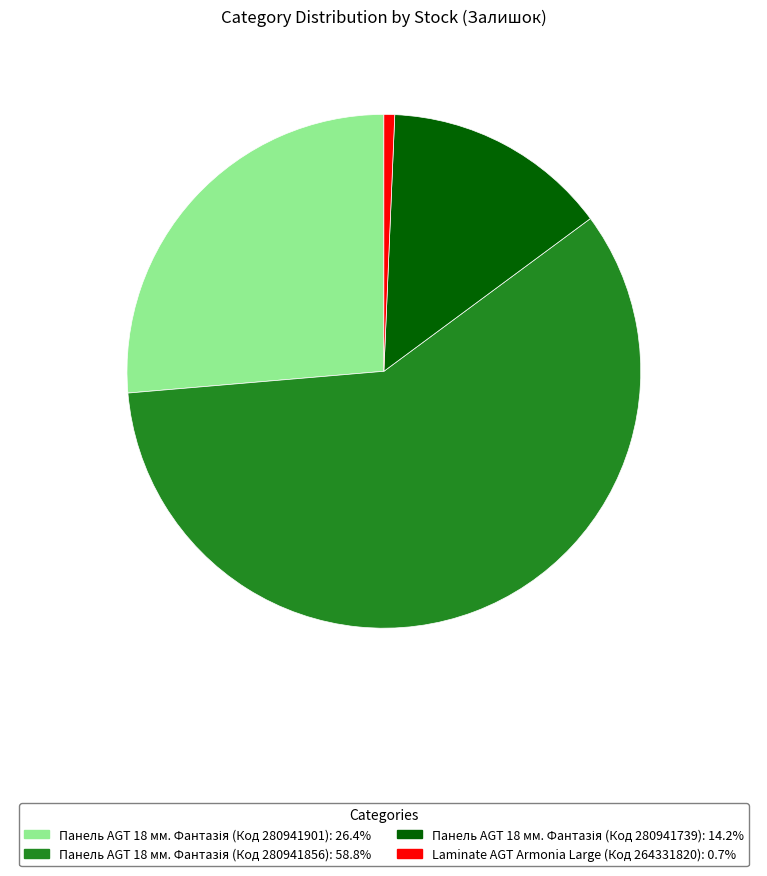

Does any single category account for the majority?

Yes